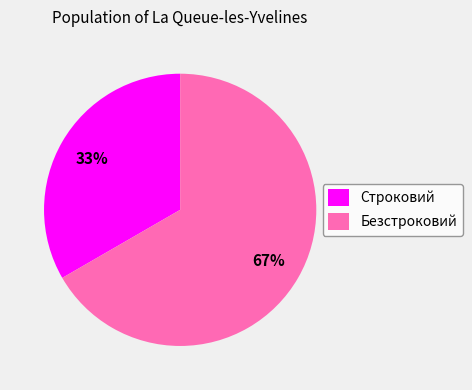

To the nearest percent, what percentage of the pie is Строковий?

33%